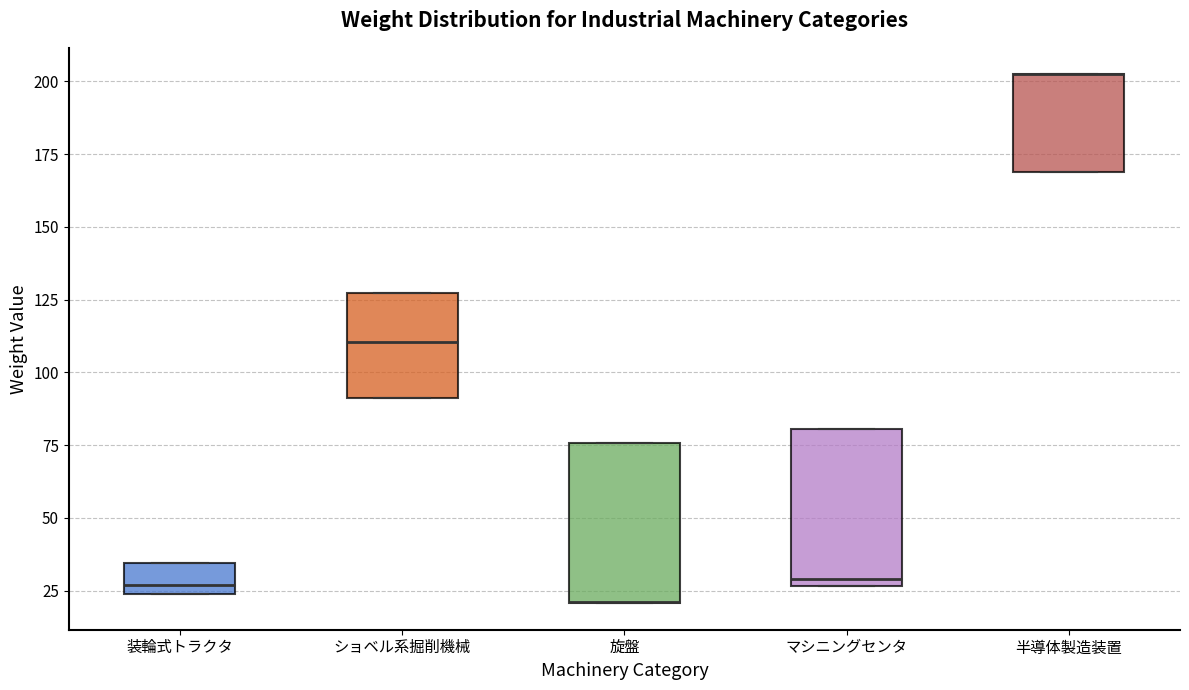

Reading left to right, read every box against the y-axis: the position of its median line, the range the box covers, and the ends of its whiskers. The values are not printed on the chart, so give them approximately, as read against the axis.

装輪式トラクタ: median 25 (just above the box's lower edge), box 25 to 35, whiskers 25 to 35
ショベル系掘削機械: median 110, box 90 to 125, whiskers 90 to 125
旋盤: median 20 (drawn on the box's lower edge), box 20 to 75, whiskers 20 to 75
マシニングセンタ: median 30, box 25 to 80, whiskers 25 to 80
半導体製造装置: median 200 (drawn on the box's upper edge), box 170 to 200, whiskers 170 to 200